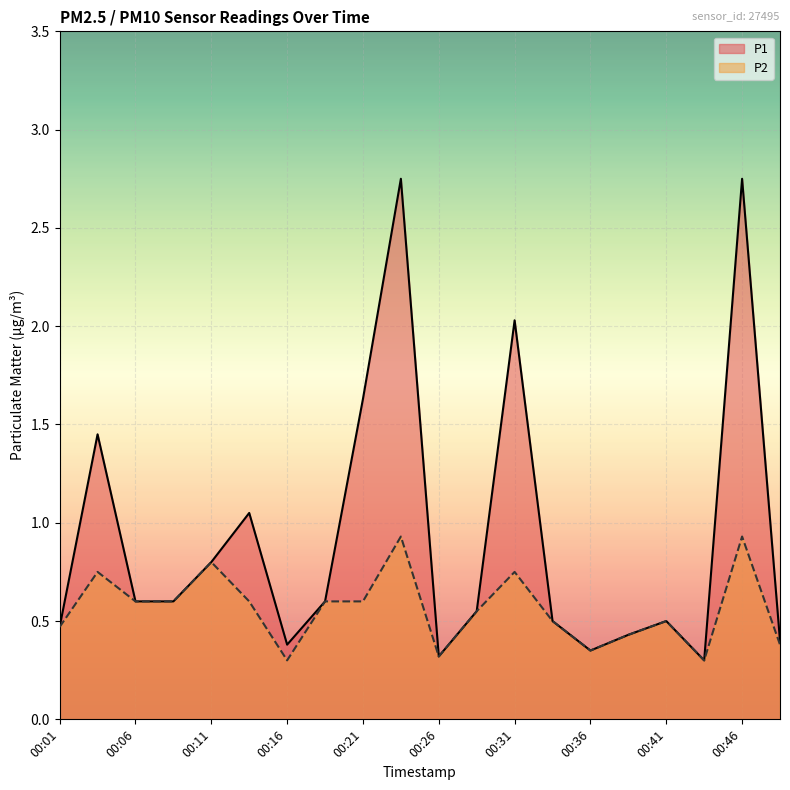

Is it true that P1 equals 2.8 at 00:23?

True